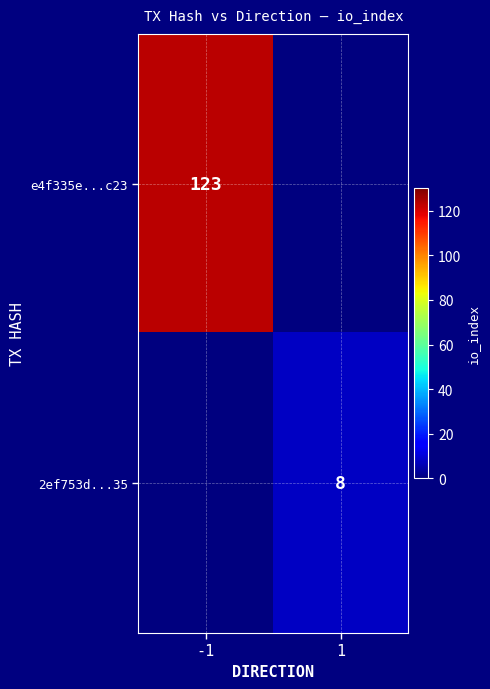

The value of e4f335e...c23 at -1 is 123. True or false?

True